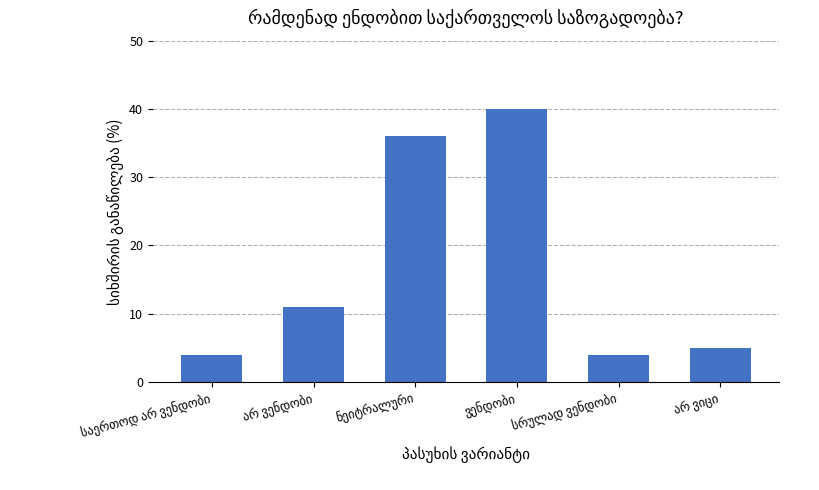

What is the maximum value shown in the chart?

40